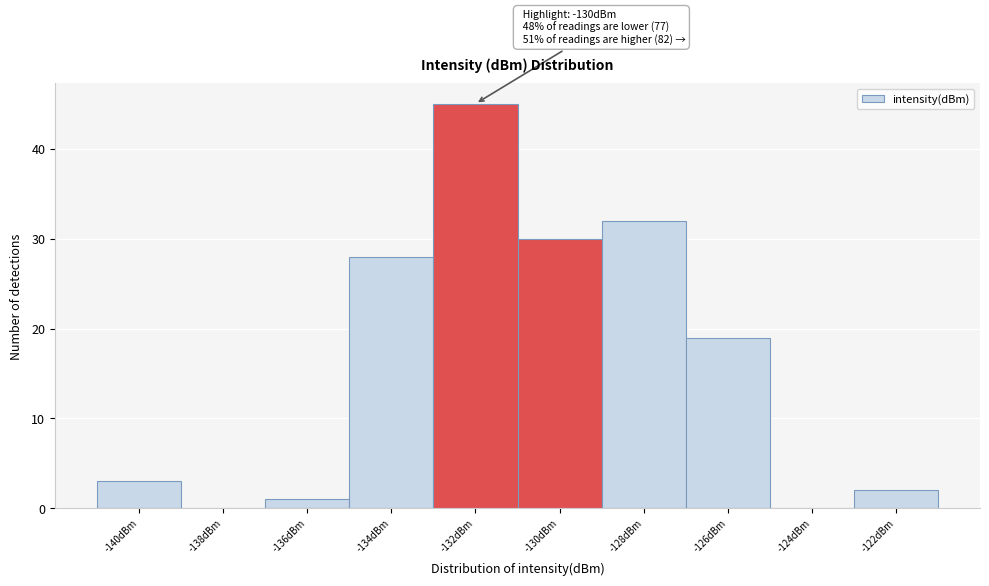

Reading left to right, transcribe all the data shown in this chart.

-140dBm=3	-138dBm=0	-136dBm=1	-134dBm=28	-132dBm=45	-130dBm=30	-128dBm=32	-126dBm=19	-124dBm=0	-122dBm=2